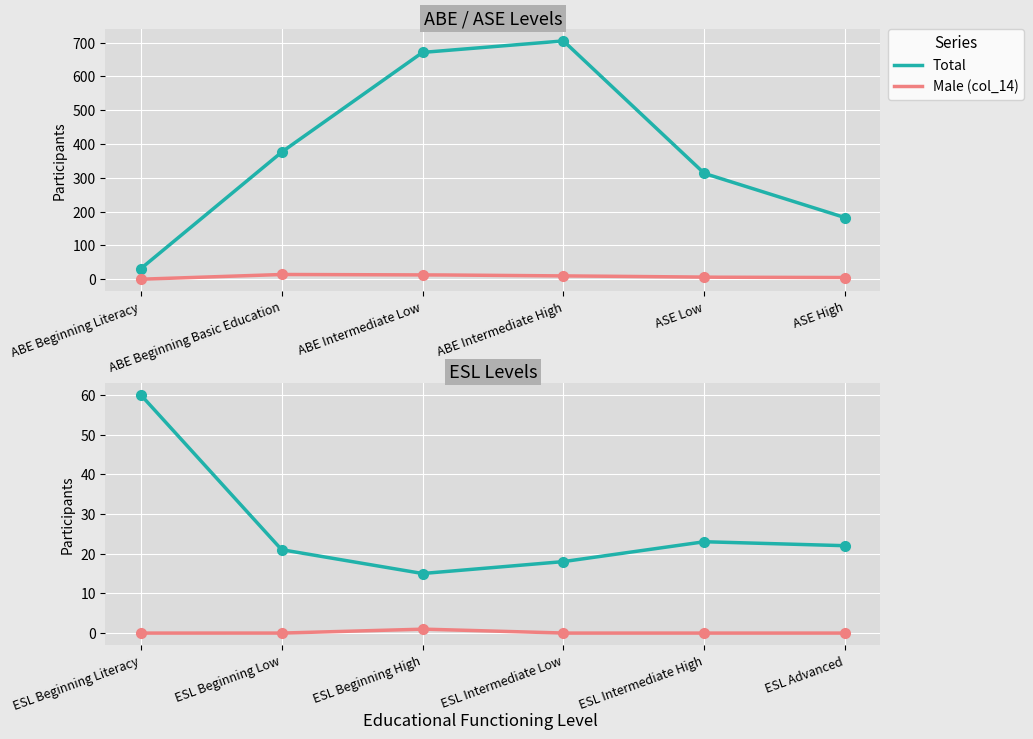

At which category does Total reach its first local peak?

ABE Intermediate High